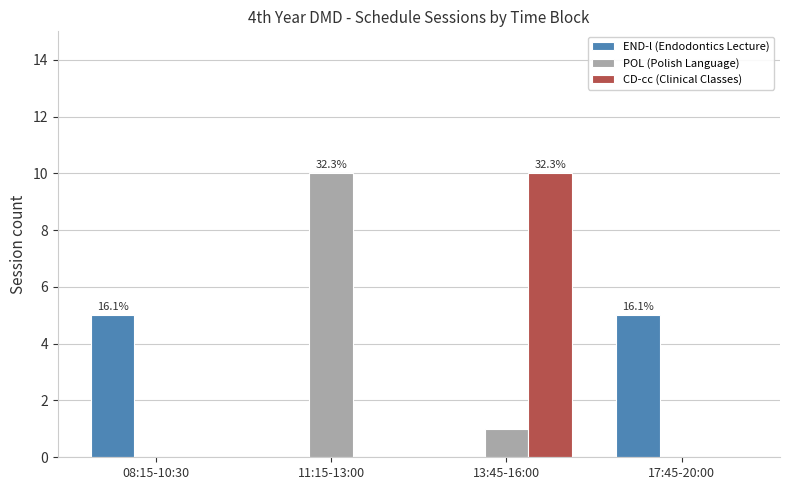

What is the maximum value shown in the chart?

10